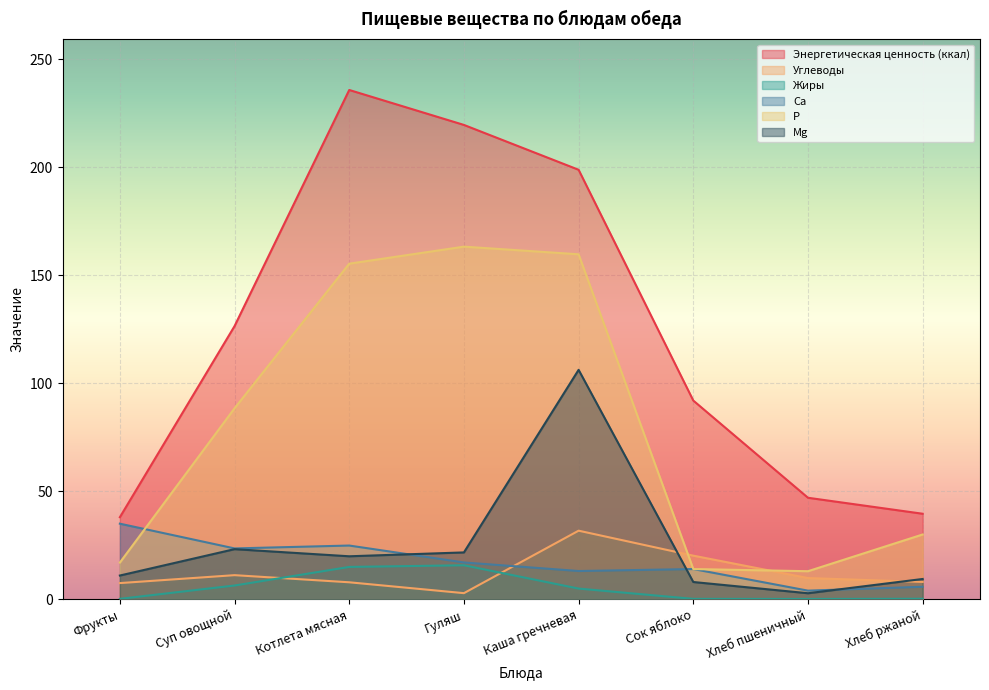

Is it true that Жиры equals 0.2 at Фрукты?

True